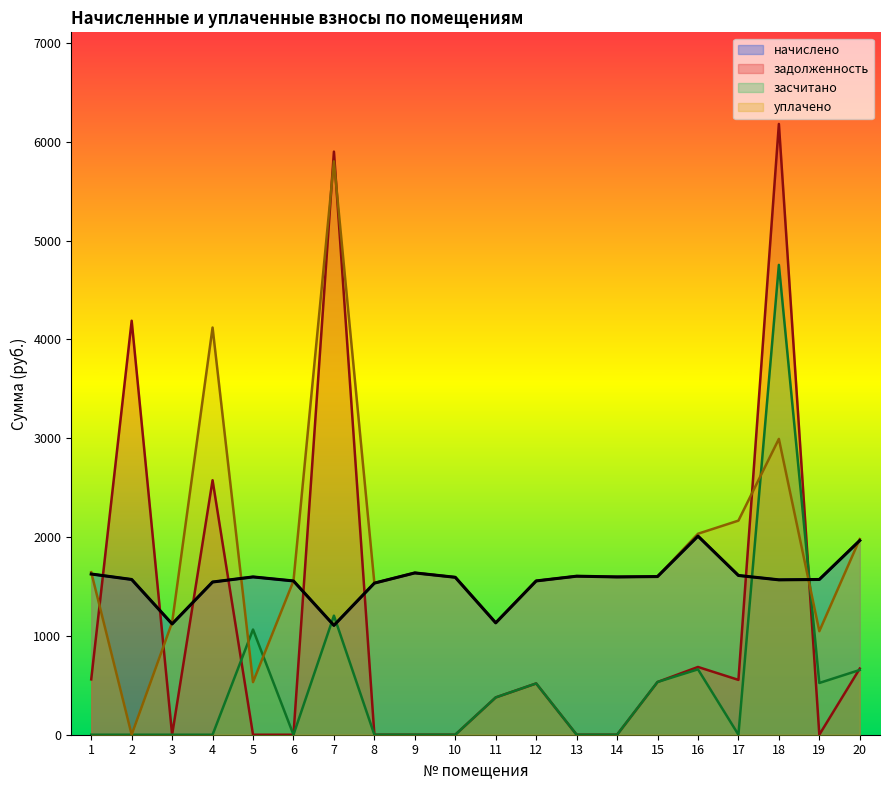

What is the value of the начислено point at the 6th from the left?

1555.9